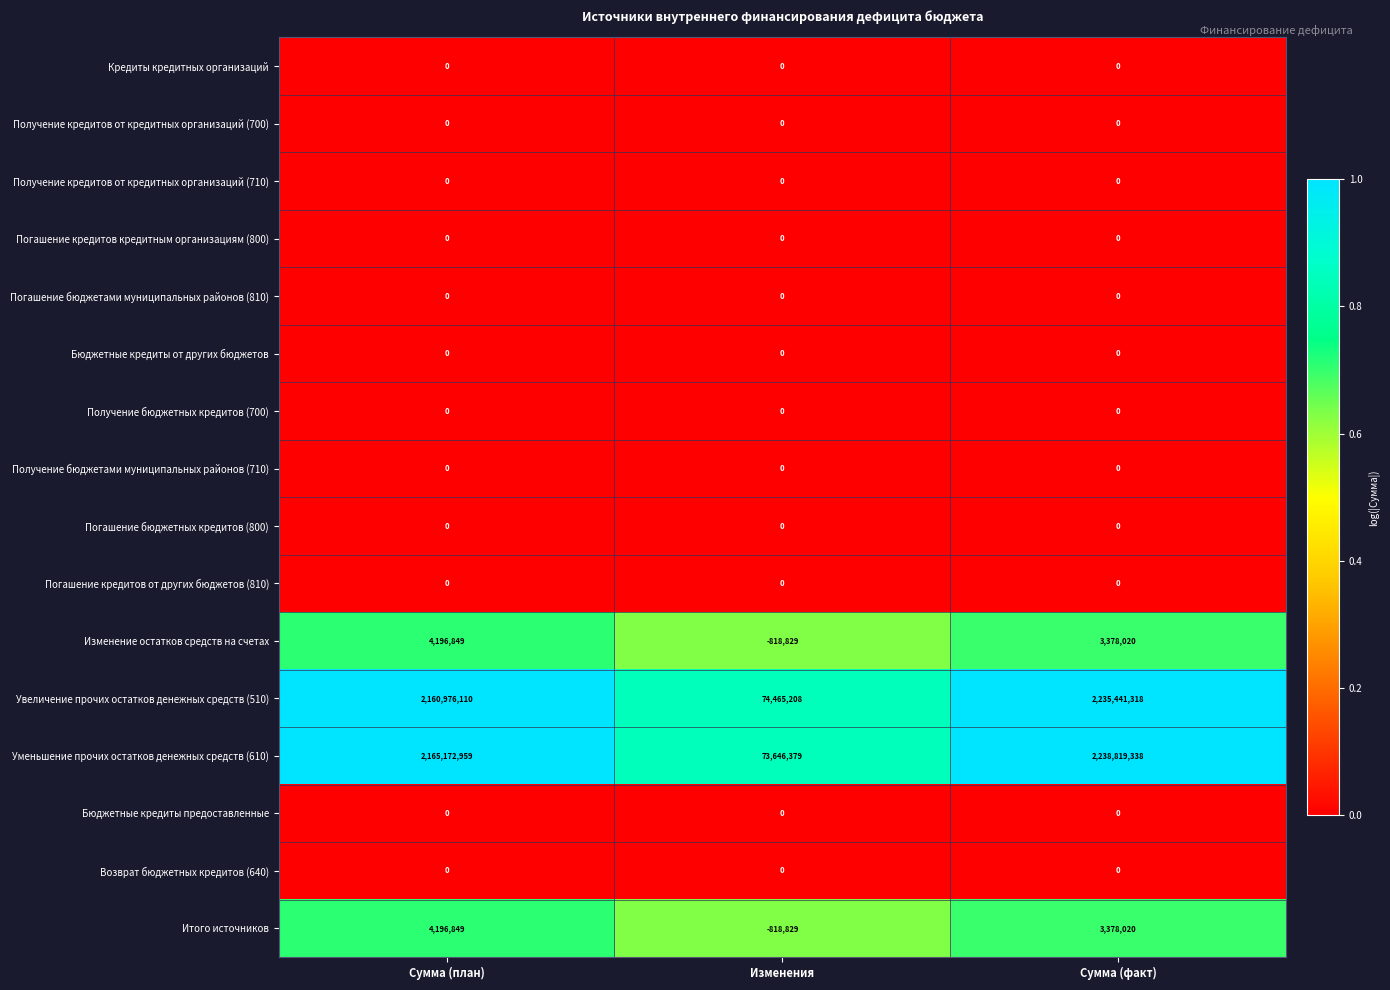

What is the total value across all series at Сумма (факт)?

4481016696